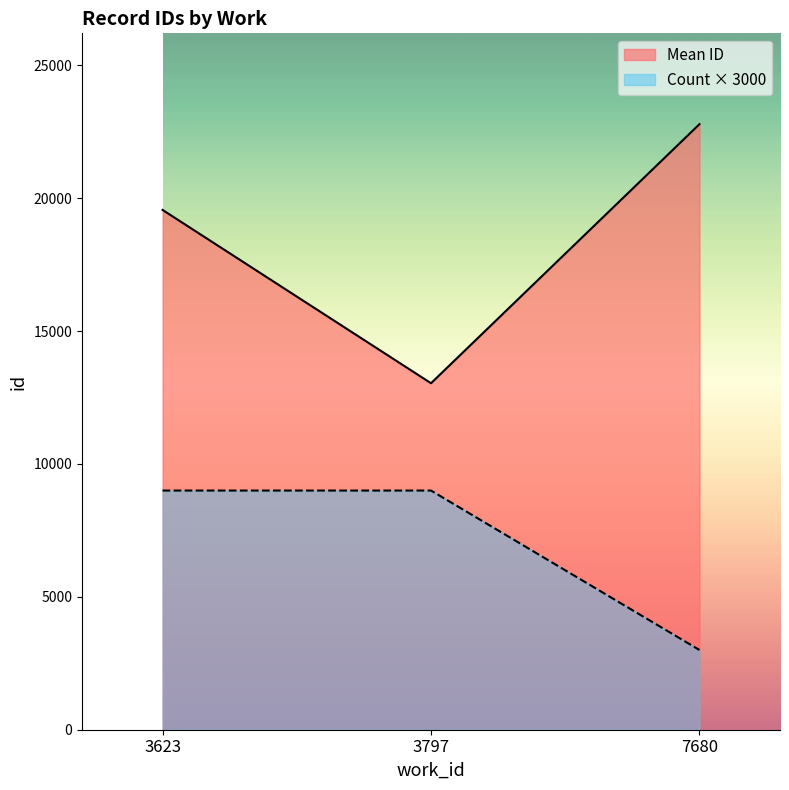

The value at 3623 is 19558. True or false?

True